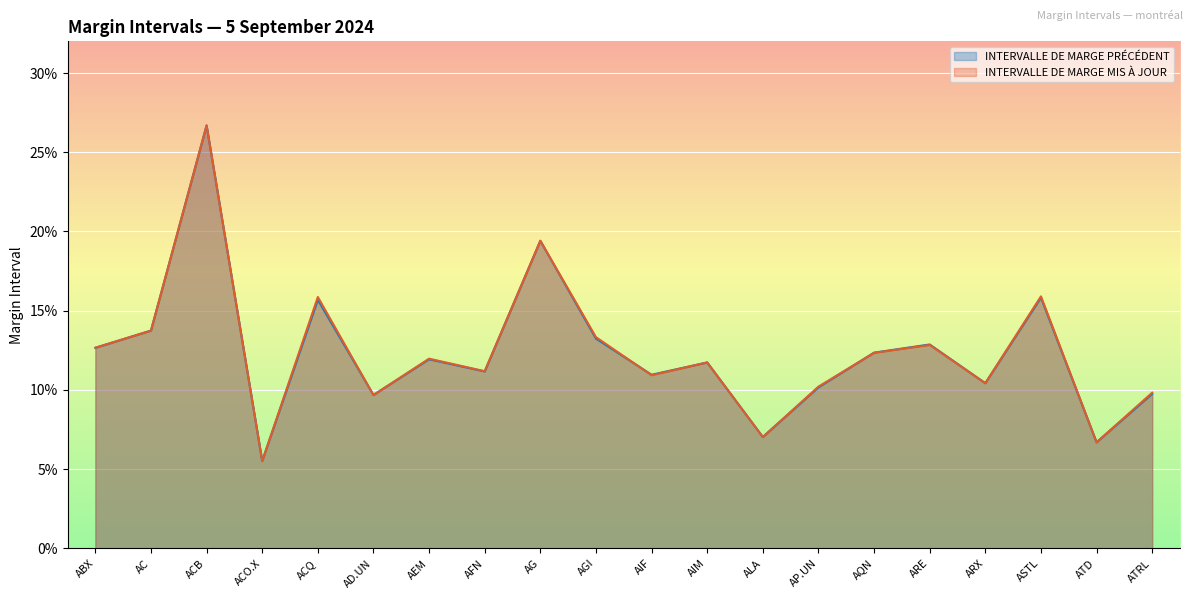

At which category does INTERVALLE DE MARGE PRÉCÉDENT reach its first local valley?

ACO.X